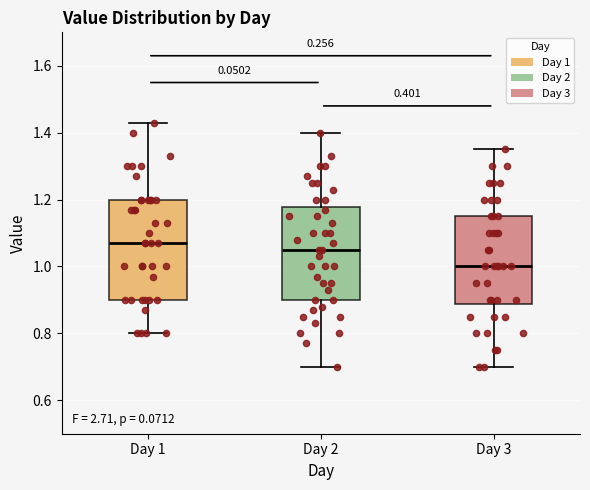

Where is the lower edge of the box for Day 3 on the y-axis? The values are not printed on the chart, so give them approximately, as read against the axis.

0.88